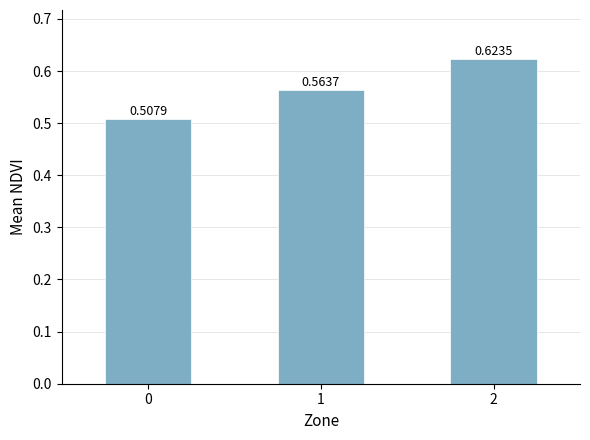

How many bars are there in total?

3